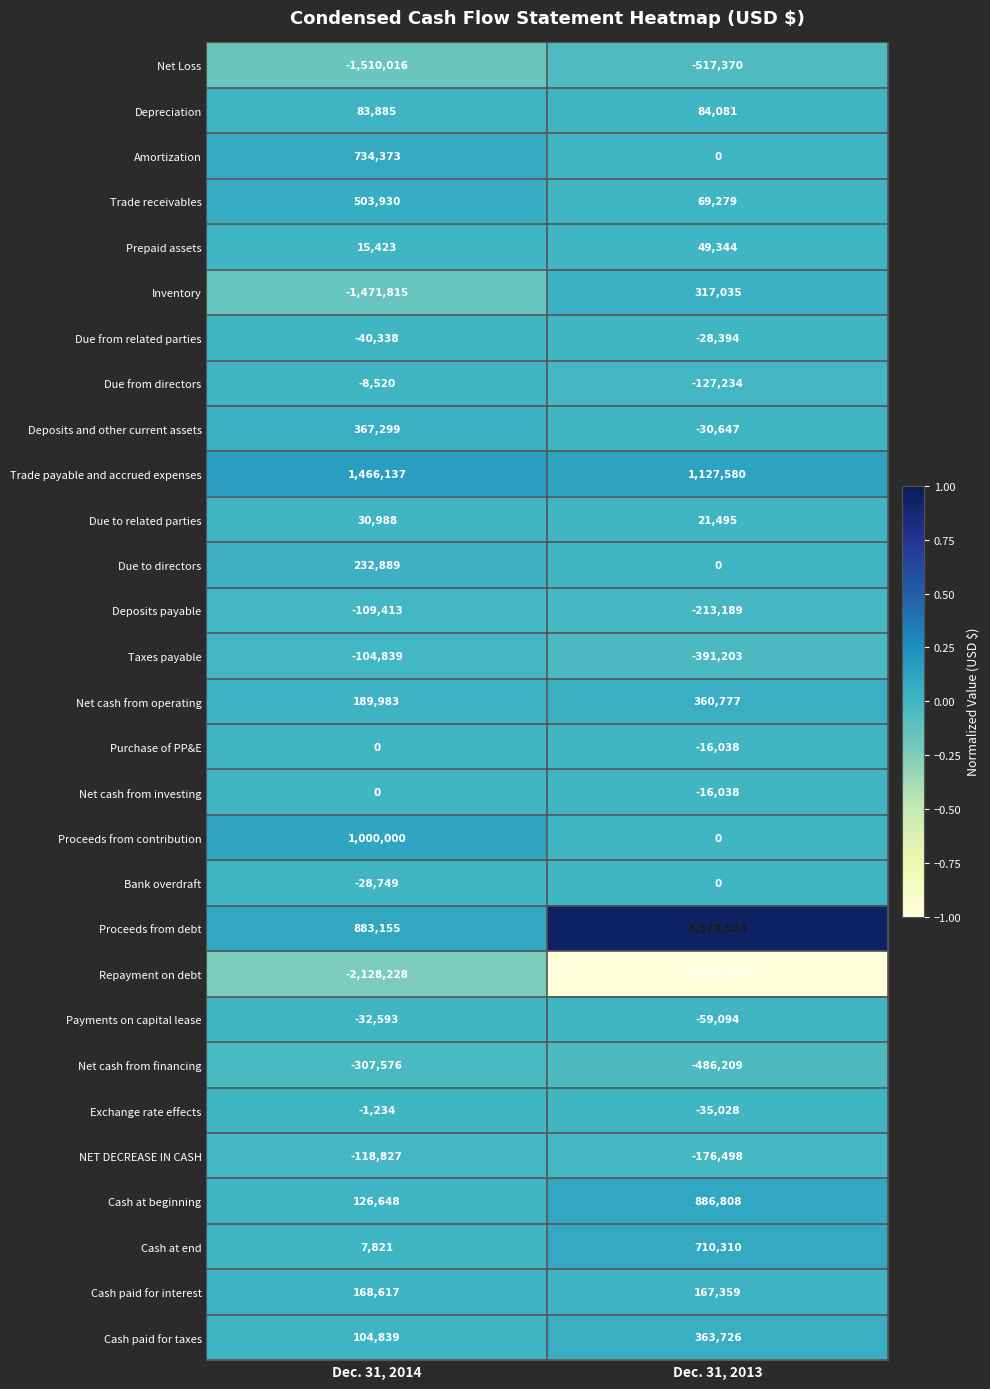

How many data points does each series have?

2